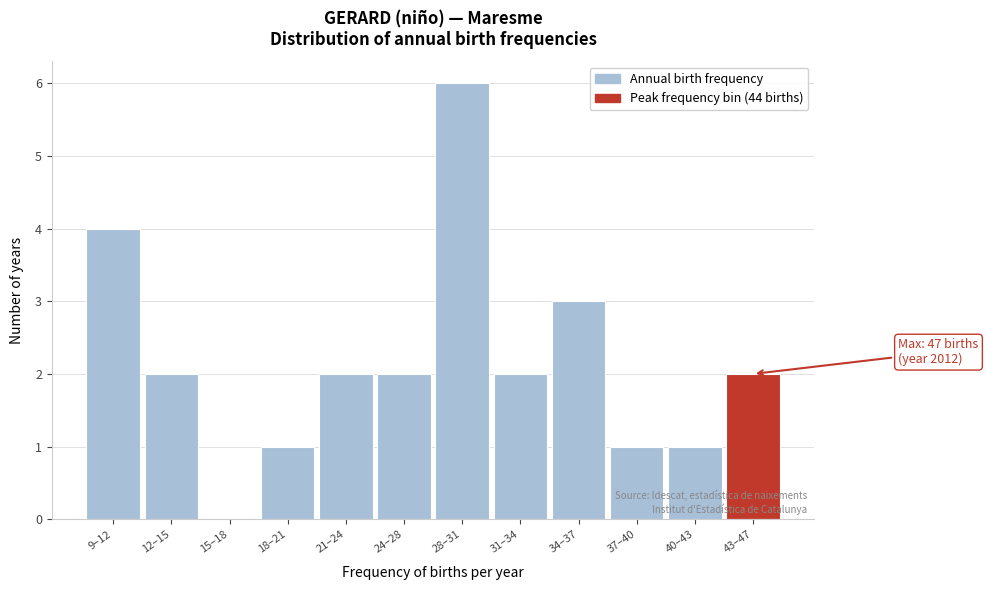

Reading left to right, list all the values displayed in this chart.

9–12=4	12–15=2	15–18=0	18–21=1	21–24=2	24–28=2	28–31=6	31–34=2	34–37=3	37–40=1	40–43=1	43–47=2